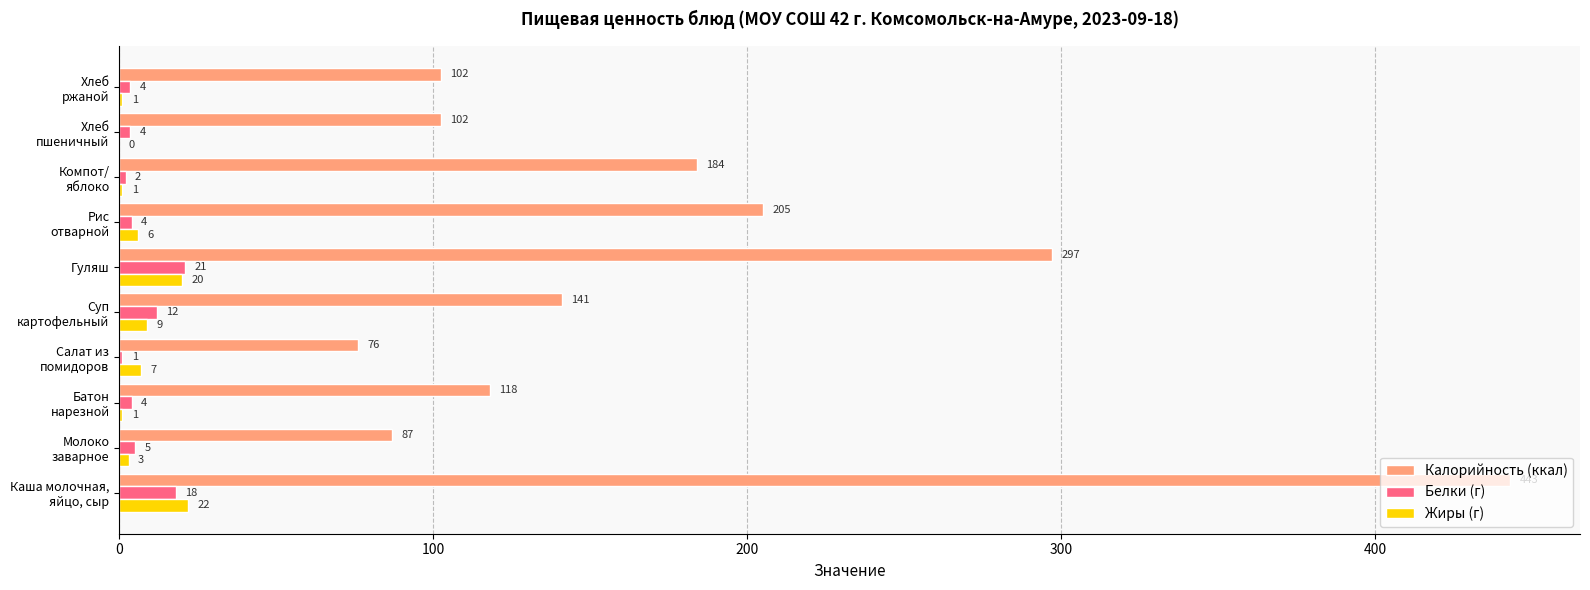

Which series has the largest total across all categories?

Калорийность (ккал)